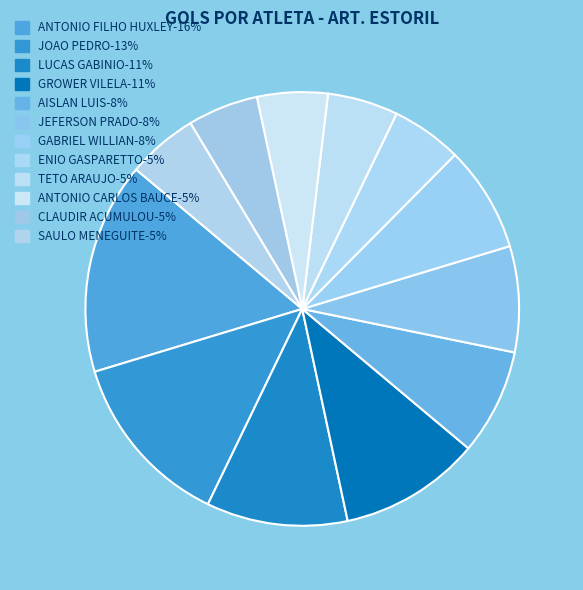

Is there any slice that represents more than half of the pie?

No